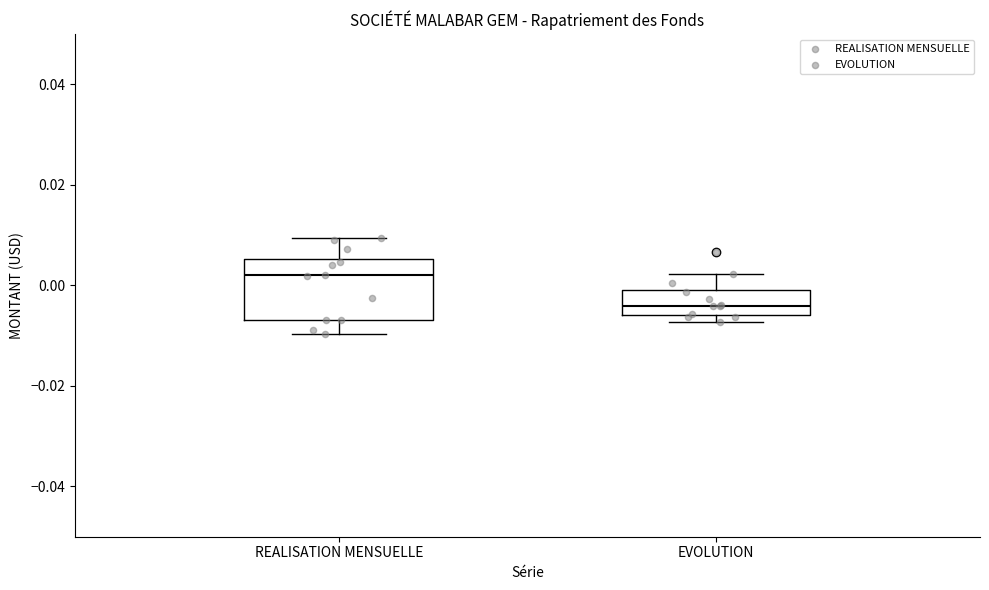

Comparing the boxes themselves (not the whiskers), which one is the tallest?

REALISATION MENSUELLE